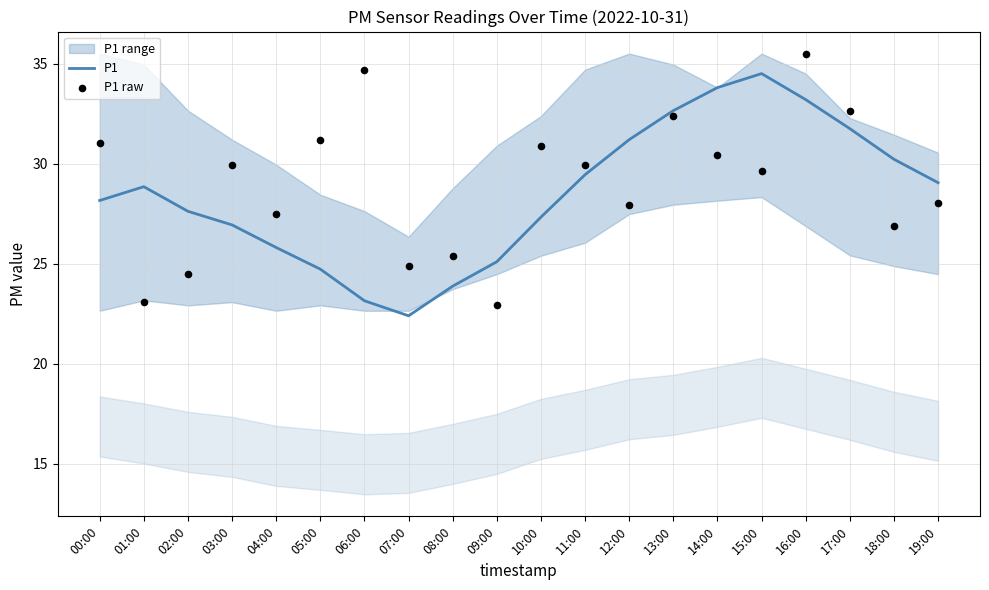

Is it true that P1 equals 40.3 at 07:00?

False